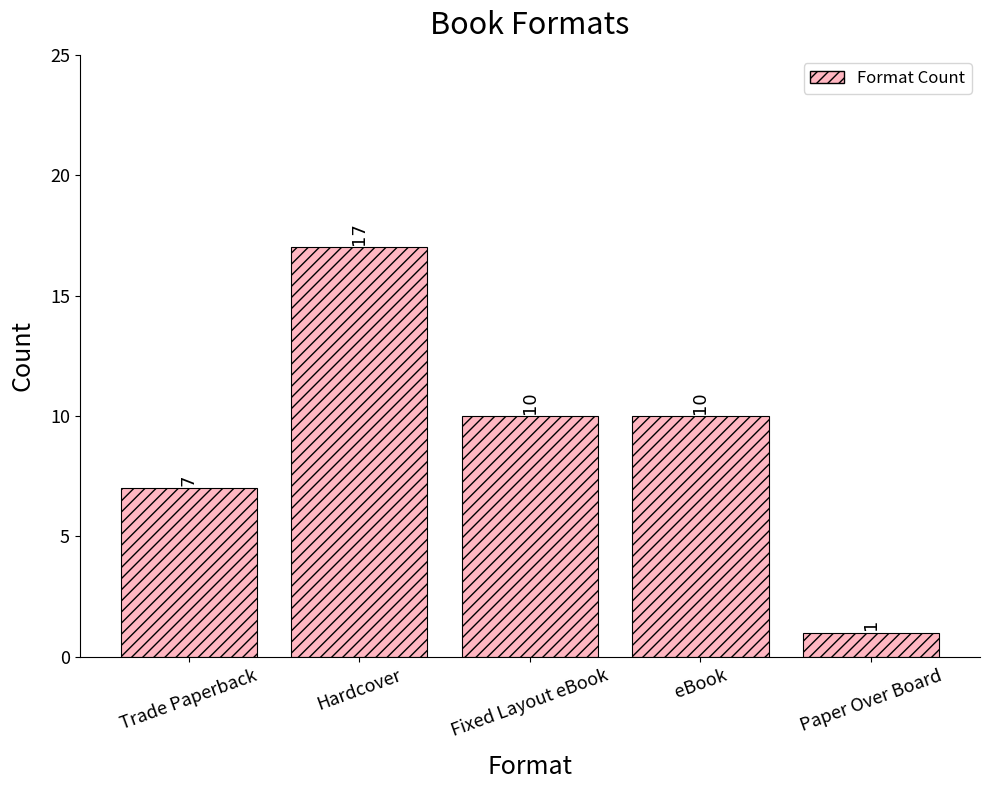

What value does the data have at Trade Paperback, to the nearest 5?

5